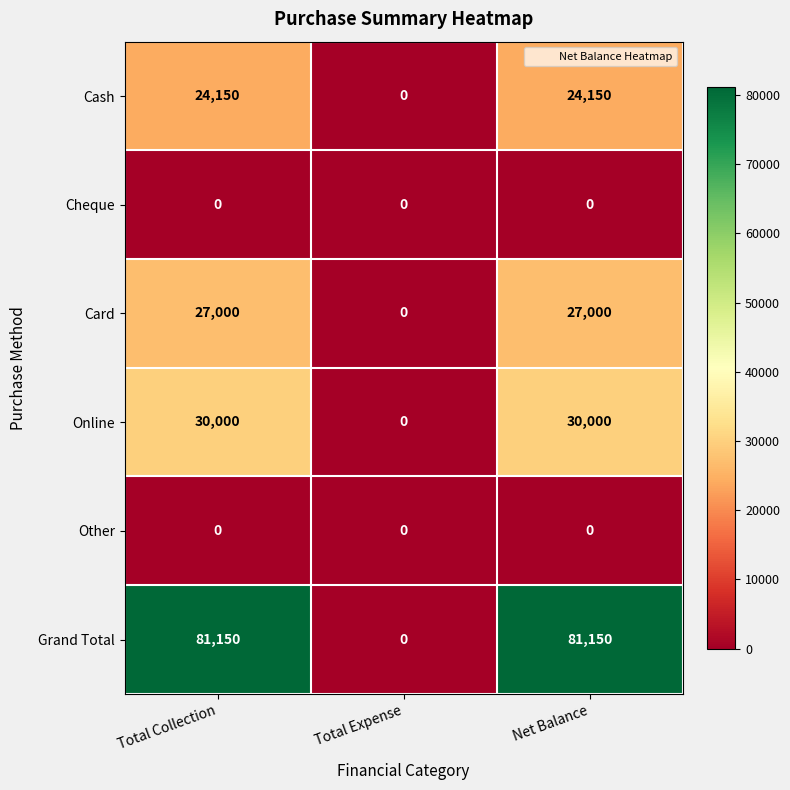

Which series has the largest range (max minus min)?

Grand Total